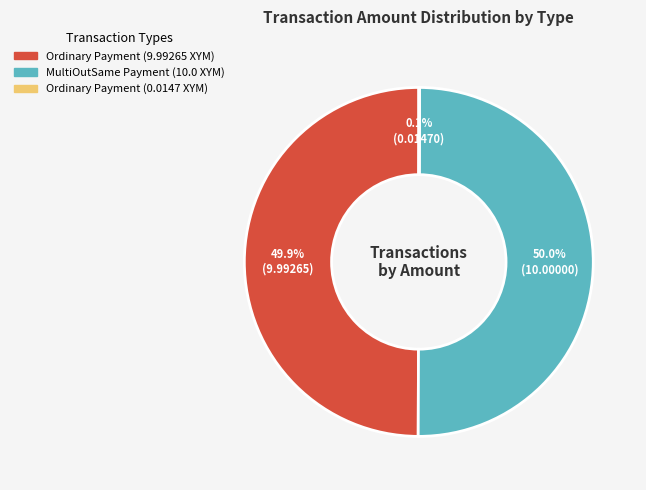

How many slices are in this pie chart?

3